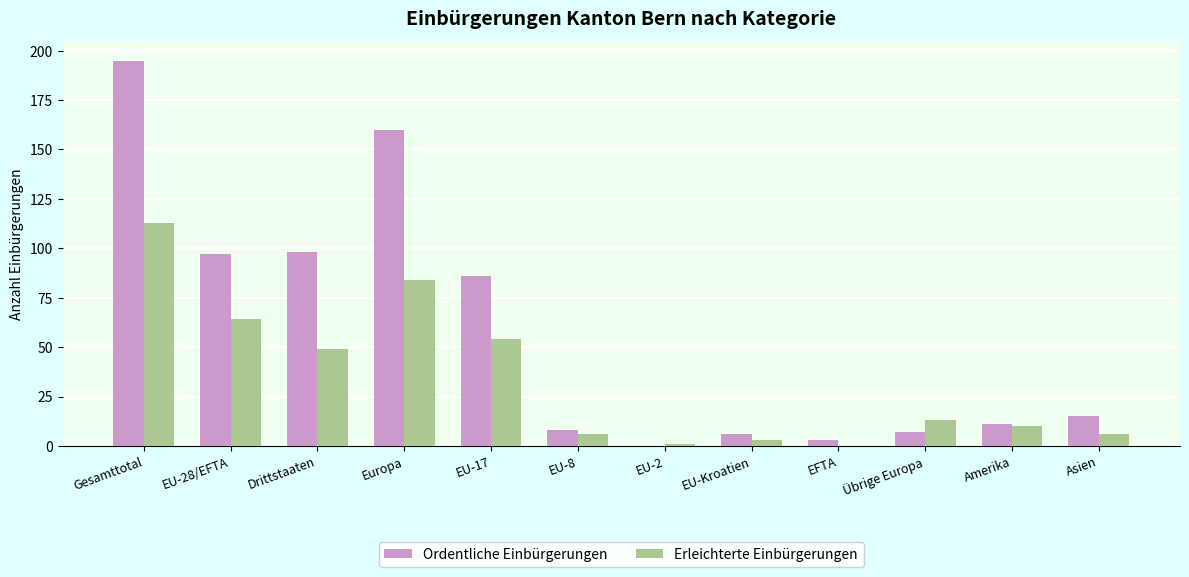

Which series has the widest spread of values?

Ordentliche Einbürgerungen